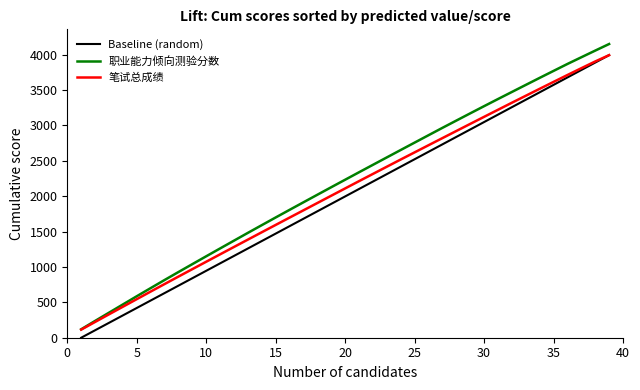

What is the sum of all Baseline (random) values?

77855.7